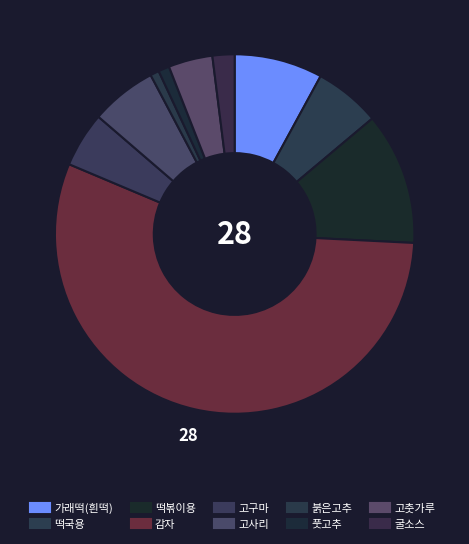

How many segments does this pie chart have?

10